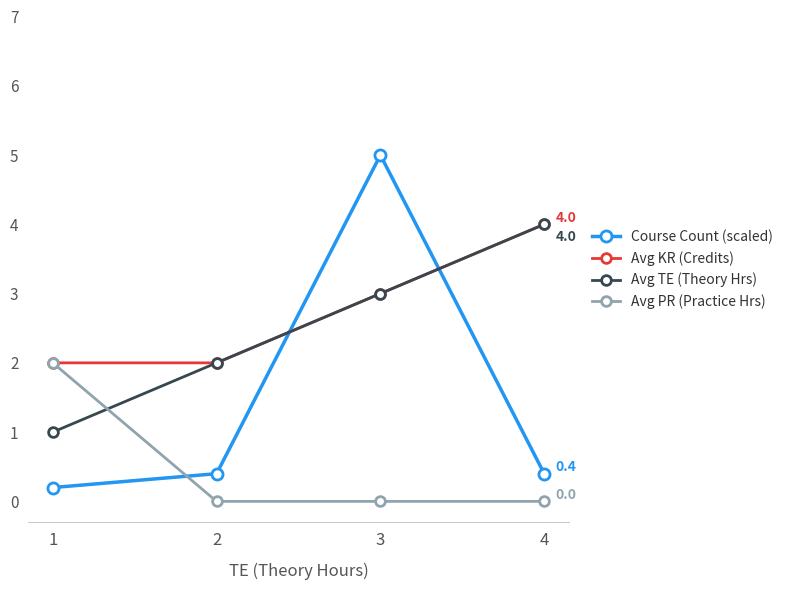

Reading left to right, list all the values displayed in this chart.

Course Count (scaled): 0.2	0.4	5.0	0.4
Avg KR (Credits): 2.0	2.0	3.0	4.0
Avg TE (Theory Hrs): 1.0	2.0	3.0	4.0
Avg PR (Practice Hrs): 2.0	0.0	0.0	0.0